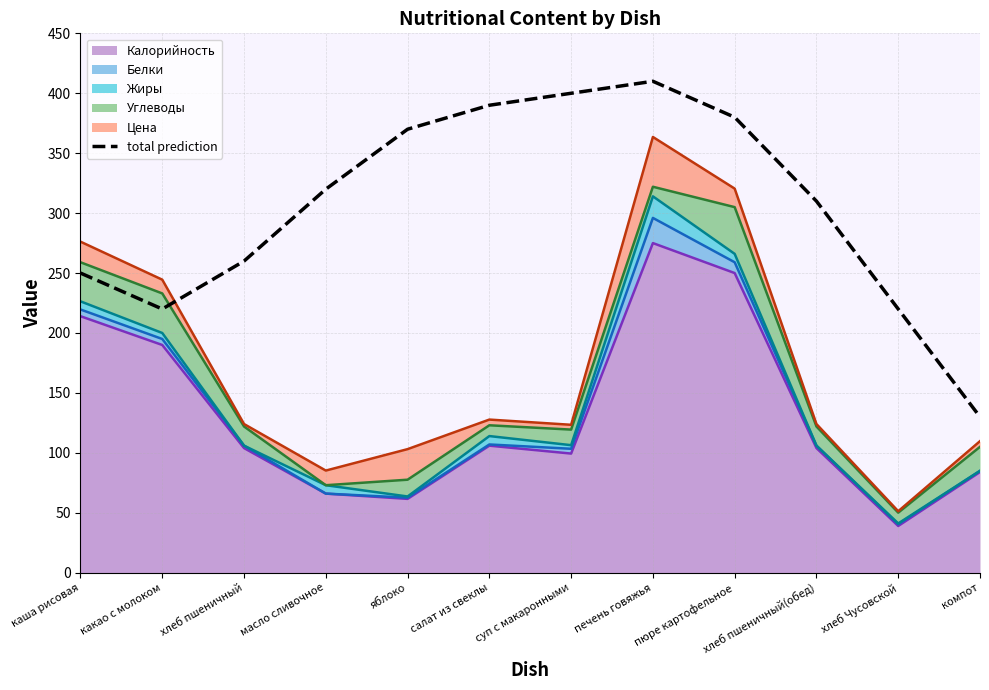

Is it true that the value at хлеб Чусовской is 344?

False